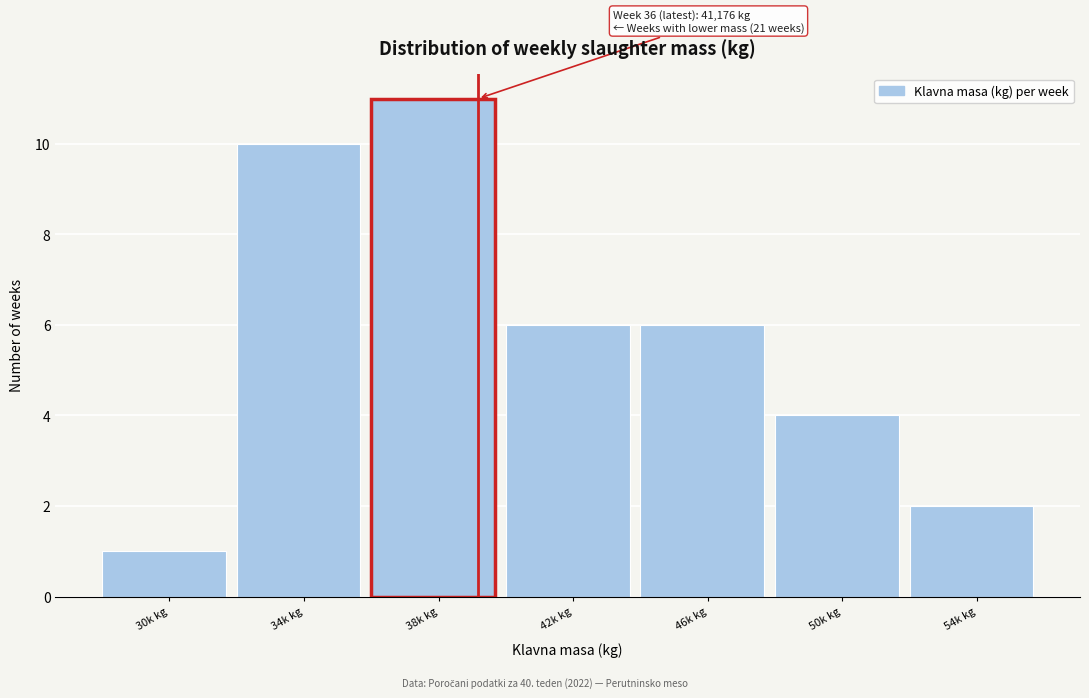

Reading right to left, extract all data points from this chart.

2	4	6	6	11	10	1